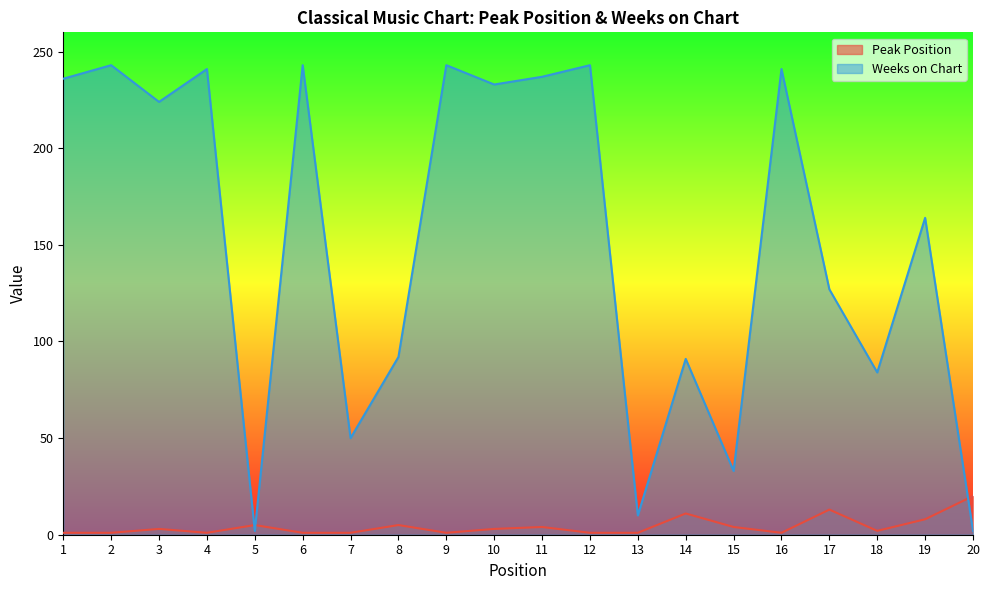

Which series changed the most between 4 and 5?

Weeks on Chart